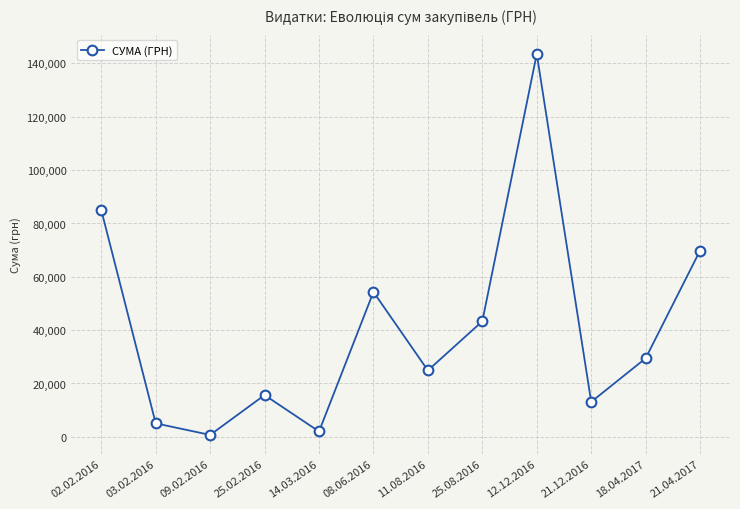

What is the average value?

40579.6